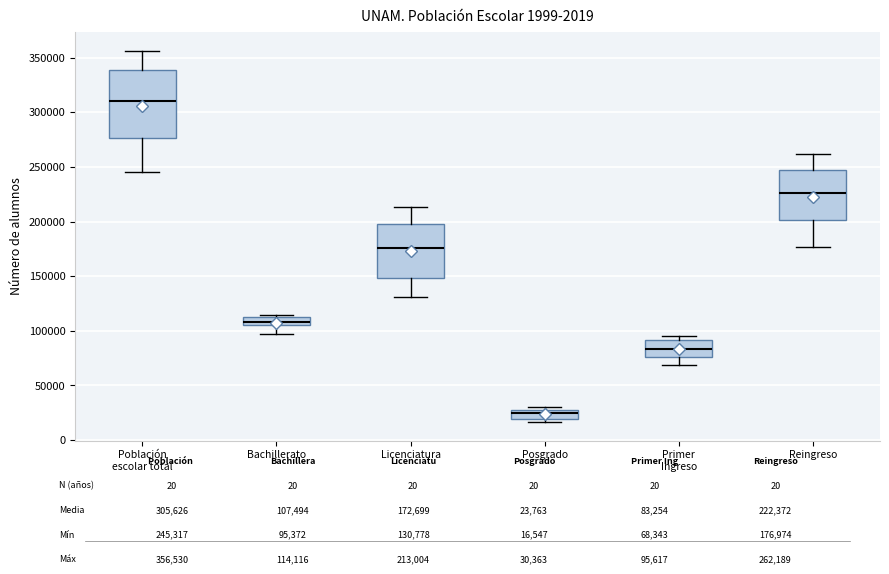

Where is the lower edge of the box for Primer Ingreso on the y-axis? The values are not printed on the chart, so give them approximately, as read against the axis.

75000